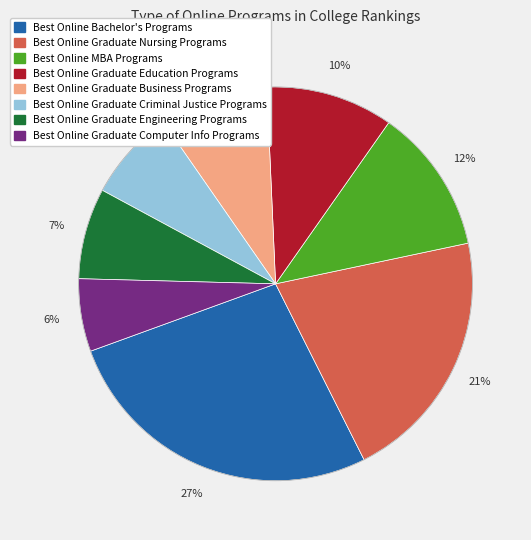

To the nearest percent, what is the difference between the largest and smallest slice percentages?

21%